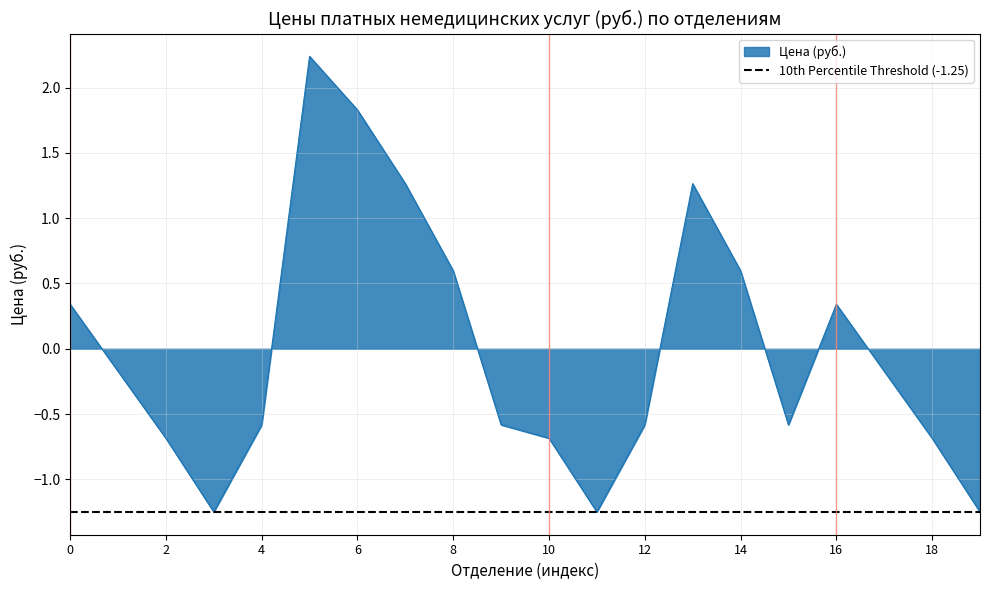

What is the maximum value shown in the chart?

2.2